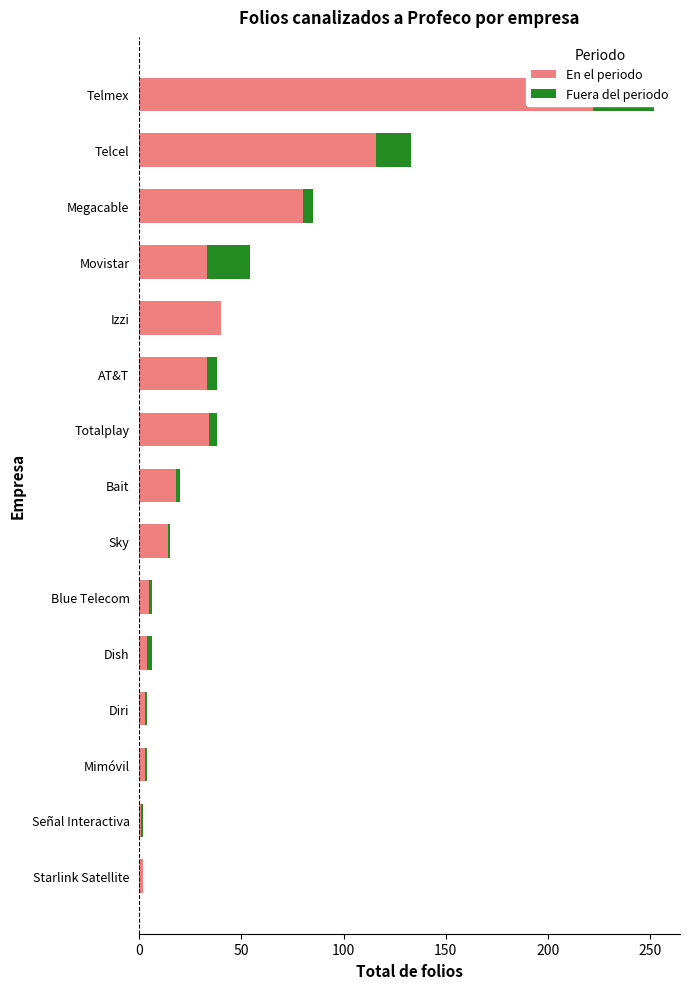

What are all the series names shown in the legend?

En el periodo, Fuera del periodo